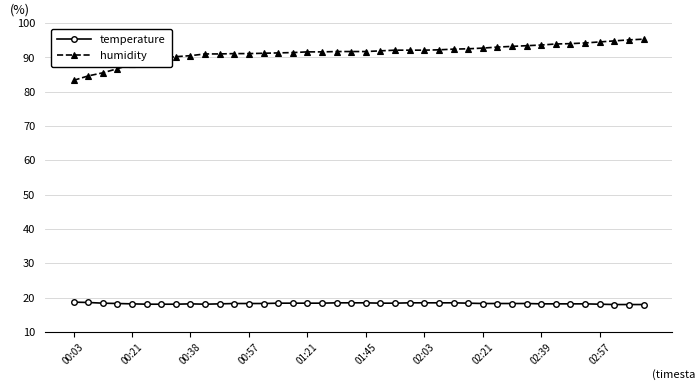

Which series has the largest total across all categories?

humidity